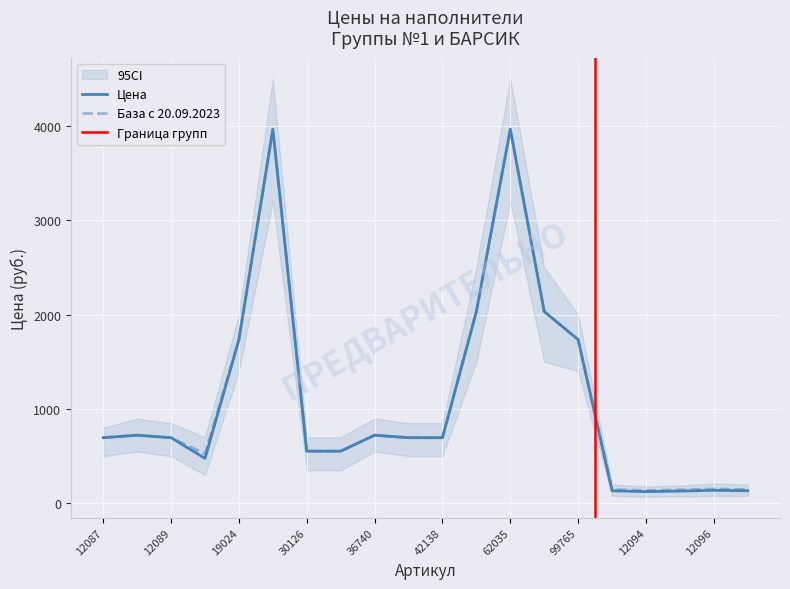

Is it true that База с 20.09.2023 equals 137.4 at 12094?

True